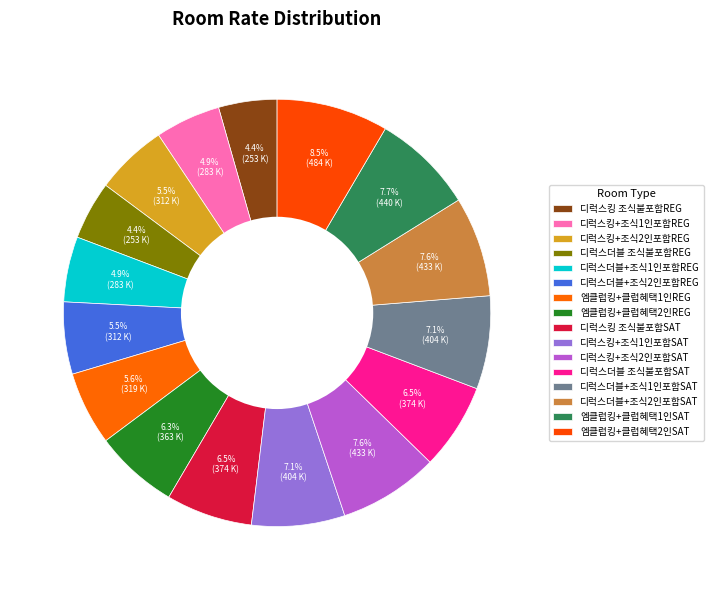

Count the number of slices in the pie.

16